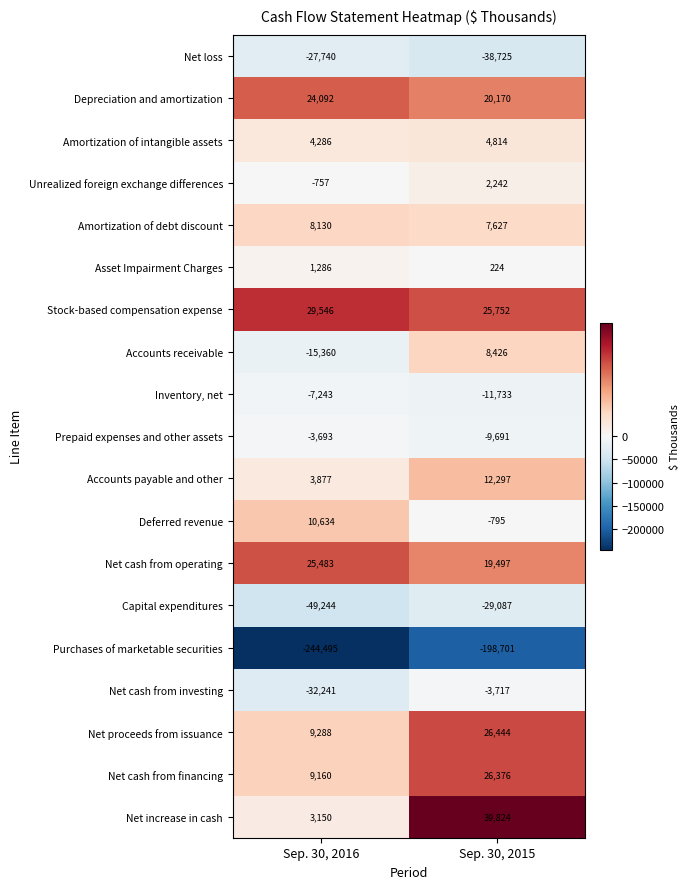

Which series has the largest total across all categories?

Stock-based compensation expense